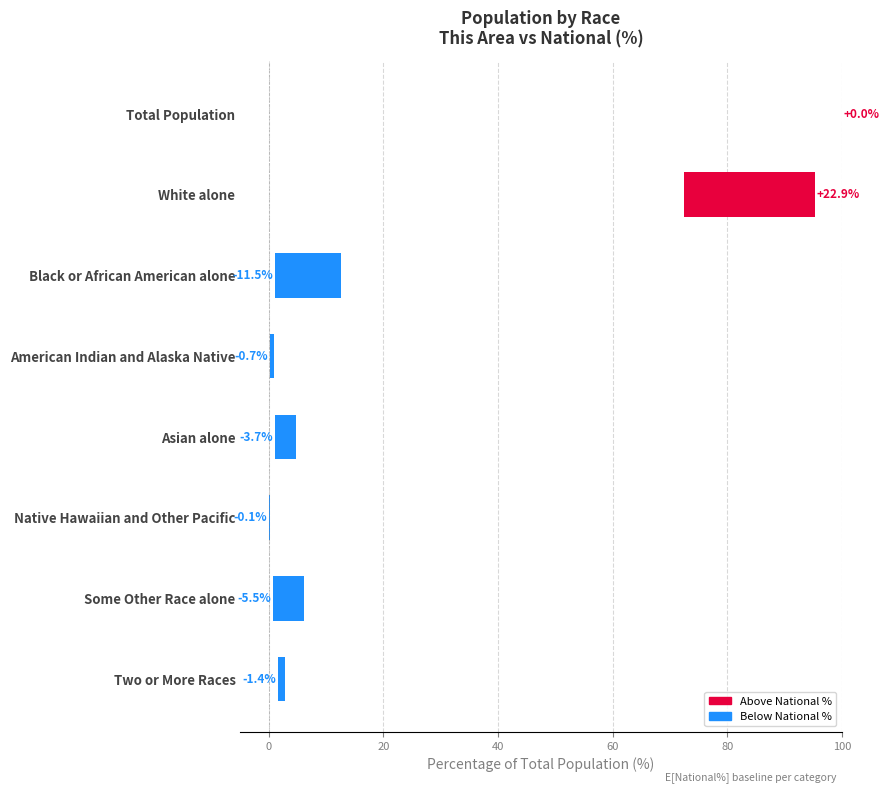

Count the number of categories in the chart.

8